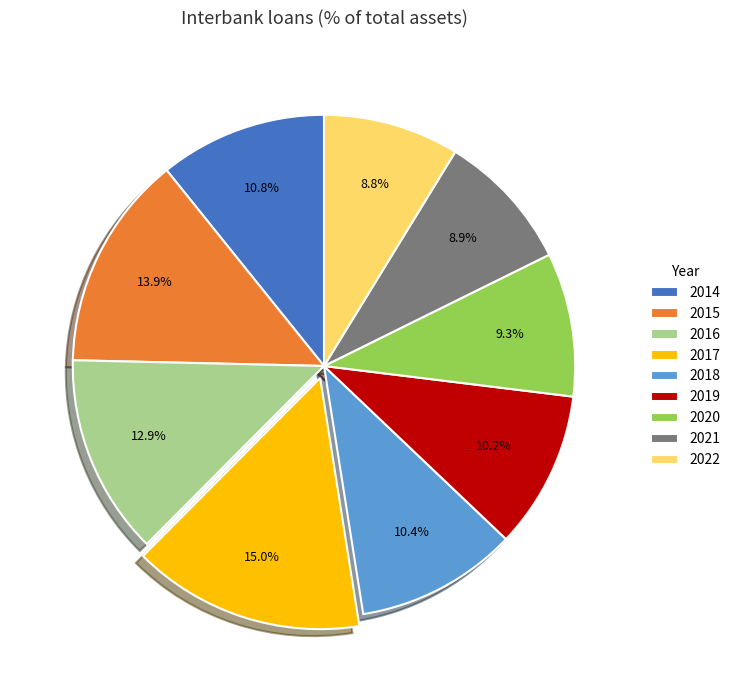

To the nearest percent, what percentage of the pie is 2022?

9%